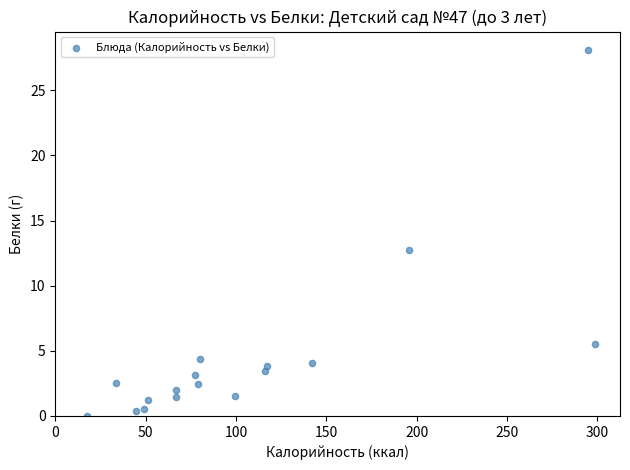

What is the range of X values (max minus min)?

281.2